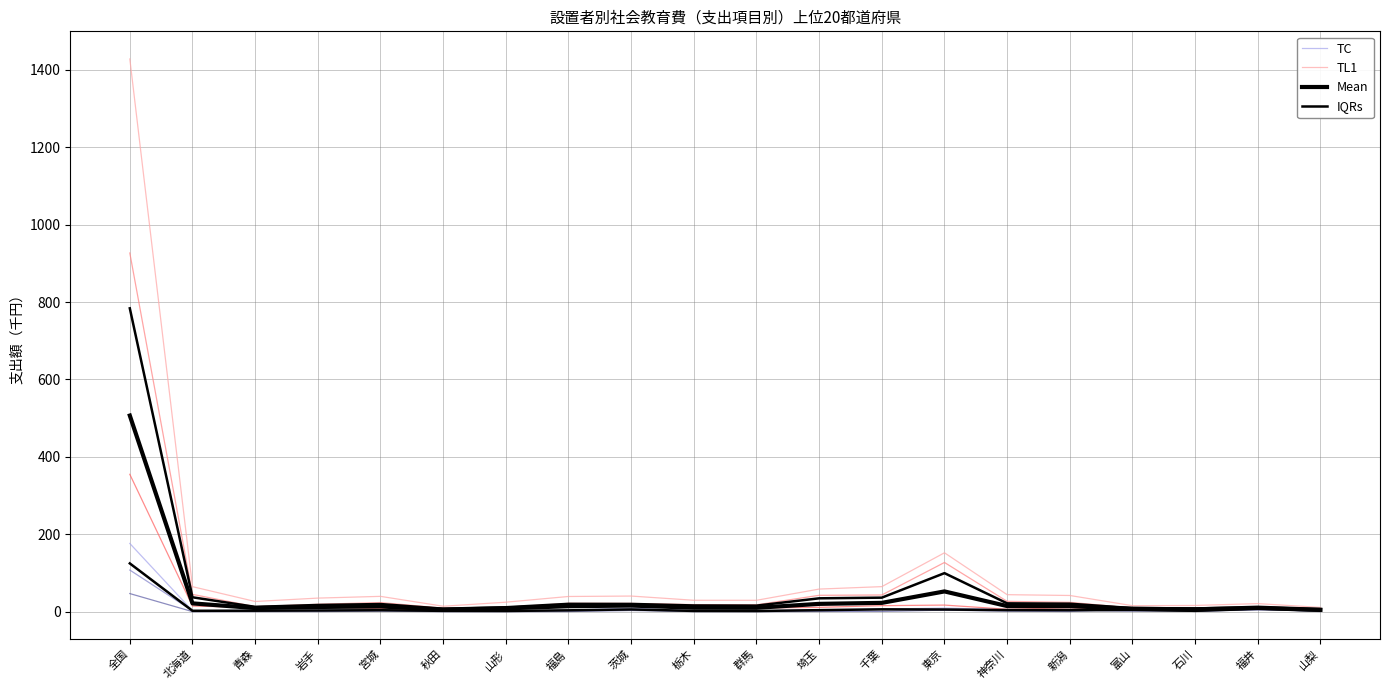

True or false: TL1 and TC cross at least once.

False